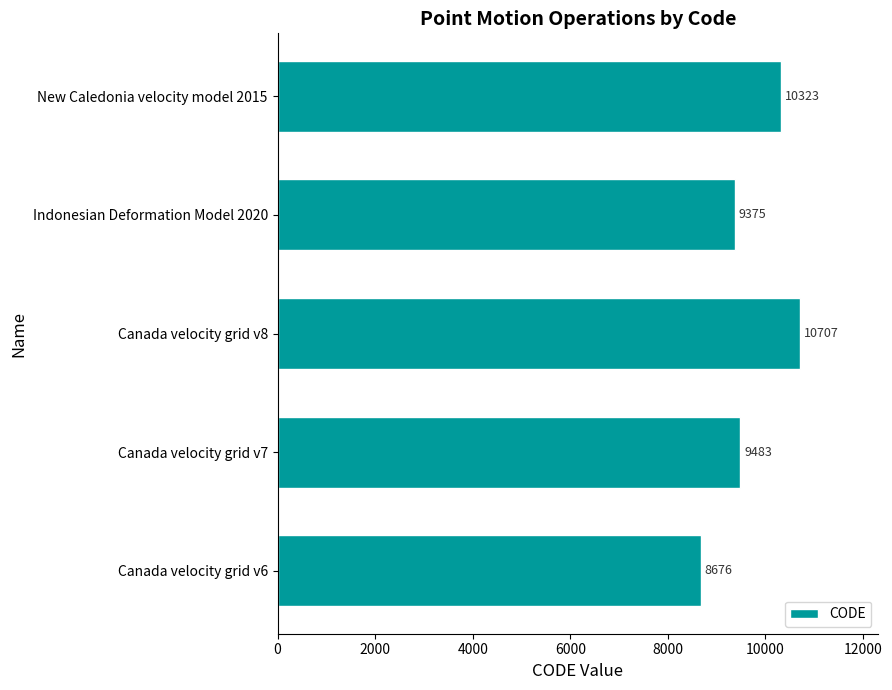

Rank the categories by value from highest to lowest.

Canada velocity grid v8, New Caledonia velocity model 2015, Canada velocity grid v7, Indonesian Deformation Model 2020, Canada velocity grid v6